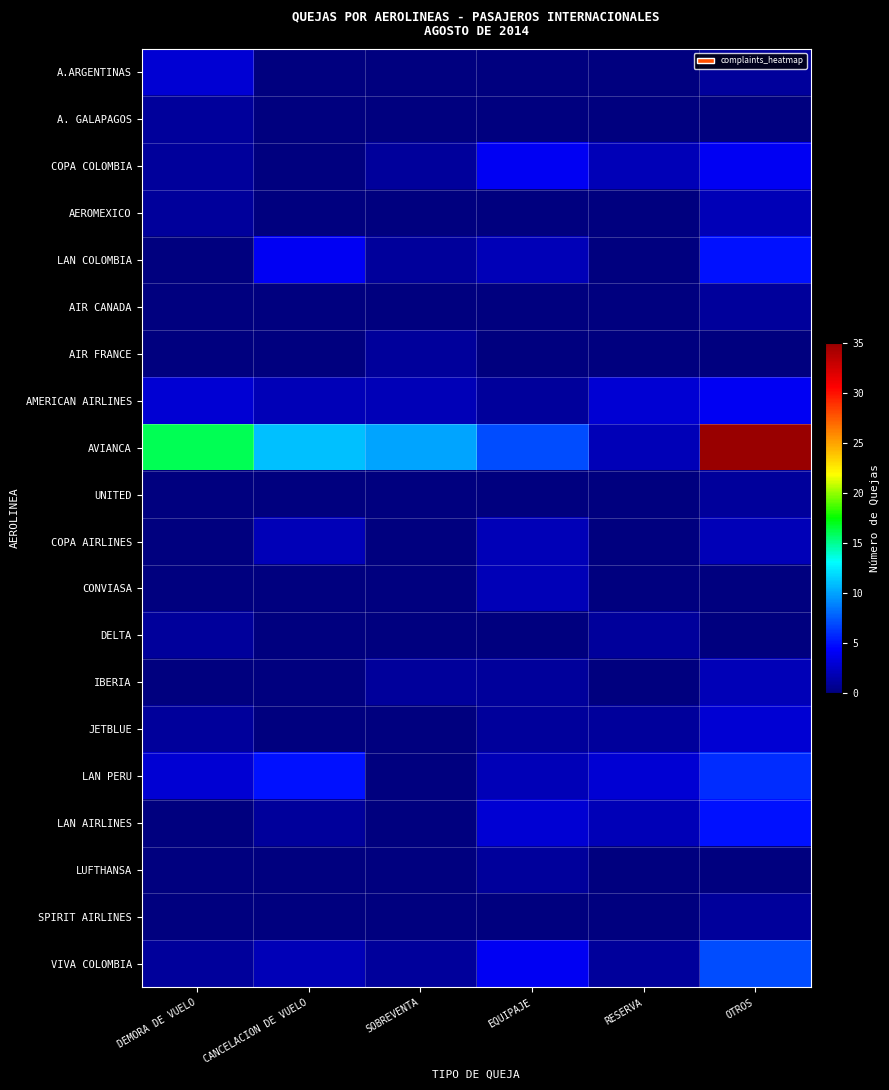

What is the difference between the highest and lowest values at DEMORA DE VUELO?

16